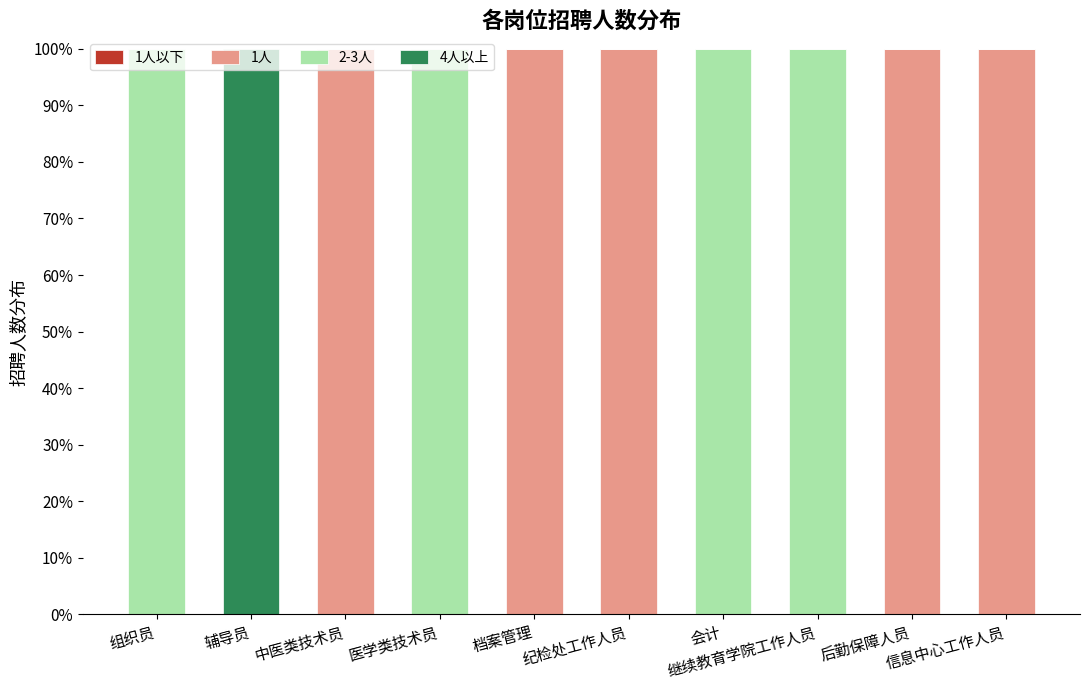

What is the sum of all 1人 values?

500